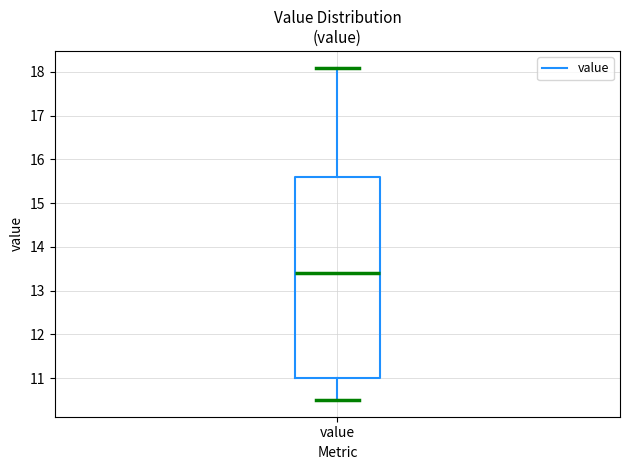

Read this box plot against the y-axis: the position of the median line, the range covered by the box, and the ends of both whiskers. The values are not printed on the chart, so give them approximately, as read against the axis.

median 13.4, box 11.0 to 15.6, whiskers 10.5 to 18.1